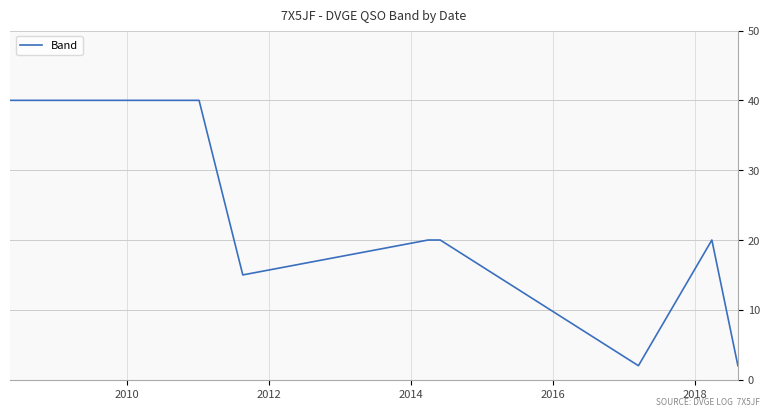

What is the greatest value displayed?

40